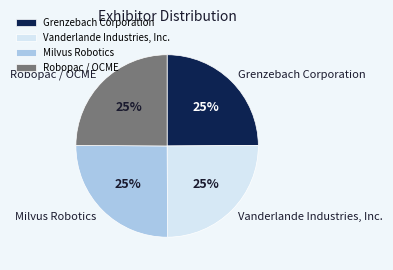

Does Robopac / OCME account for over 50% of the chart?

No